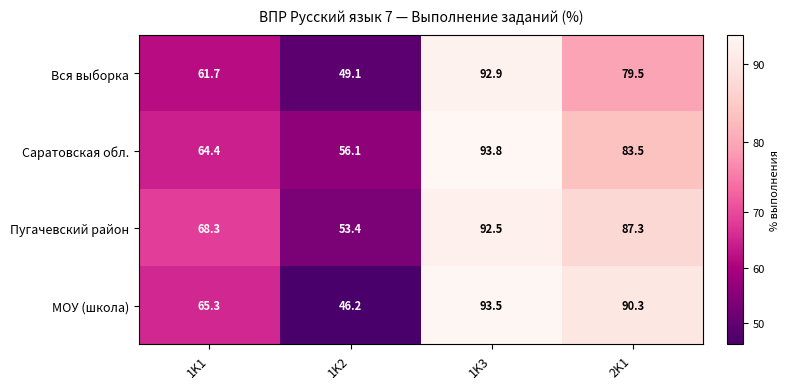

What is the difference between the highest and lowest values at 1K3?

1.3